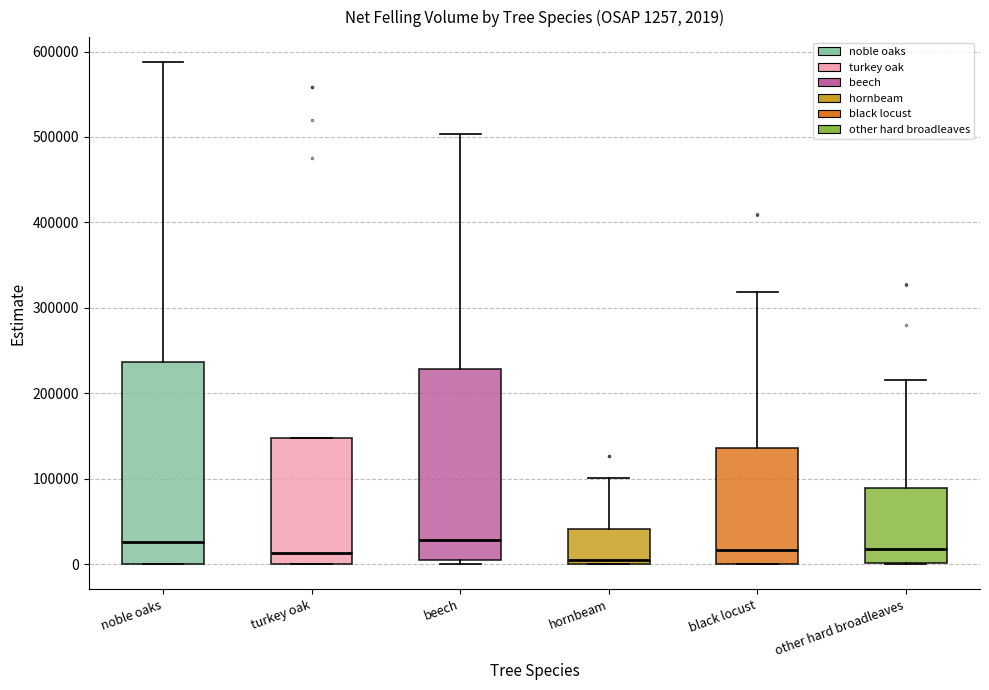

Comparing the boxes themselves (not the whiskers), which one is the tallest?

noble oaks